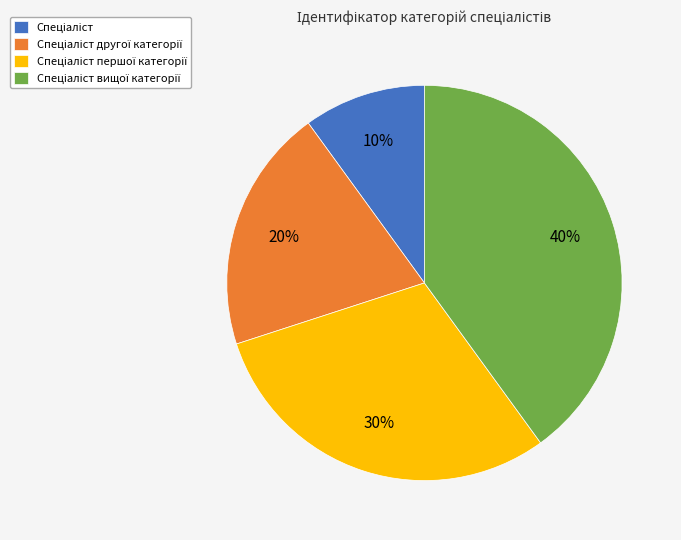

Is there any slice that represents more than half of the pie?

No